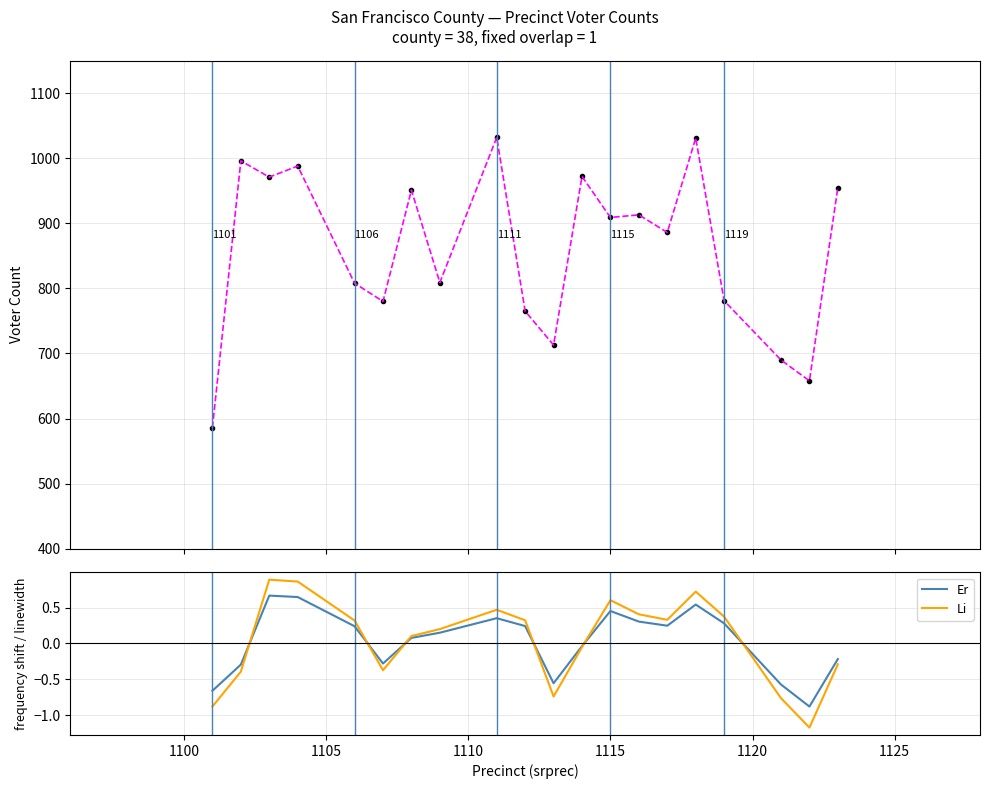

Is the value of n at 1130 greater than the value of n_in_city at 11?

No